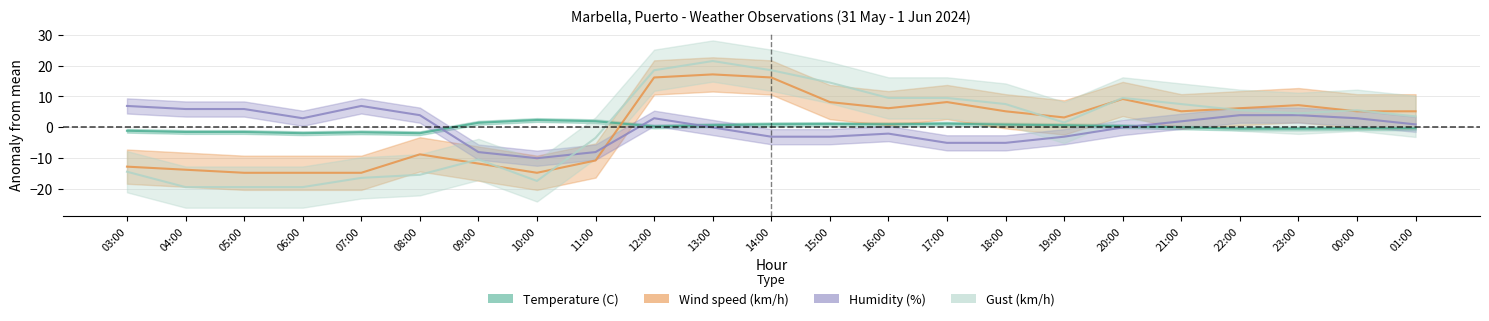

How many times do Humidity (%) and Wind speed (km/h) cross each other?

1